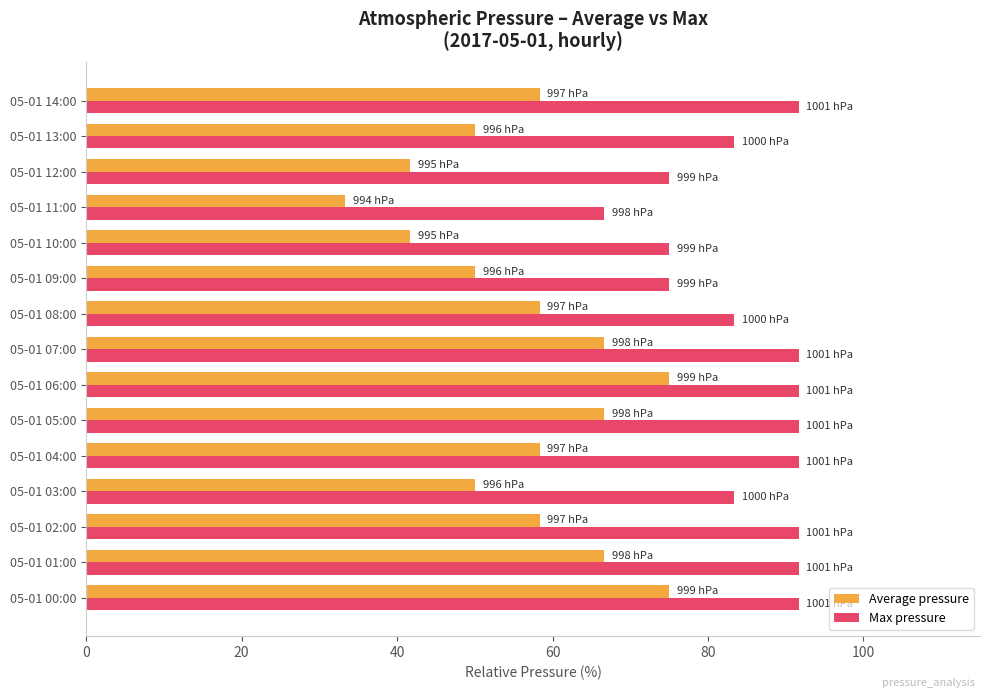

Read the Average pressure value at 05-01 03:00.

50.0